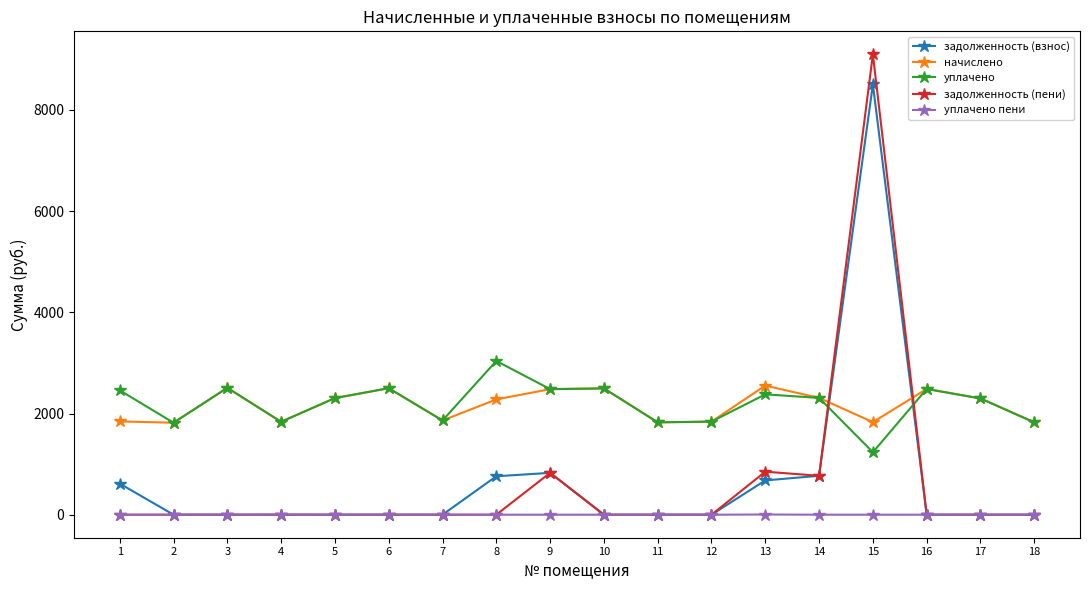

What is the approximate value of уплачено at 4?

1836.1